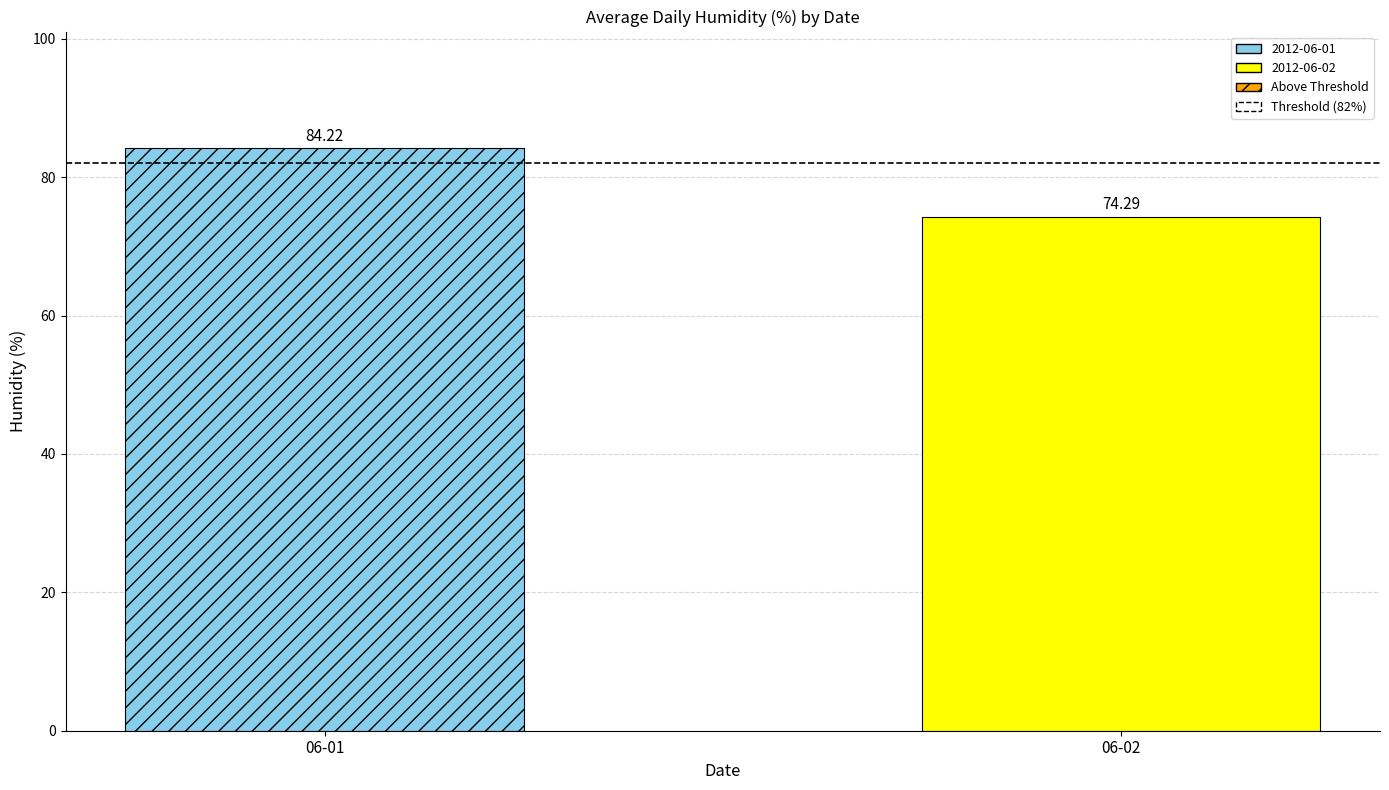

How many groups of bars are there?

1